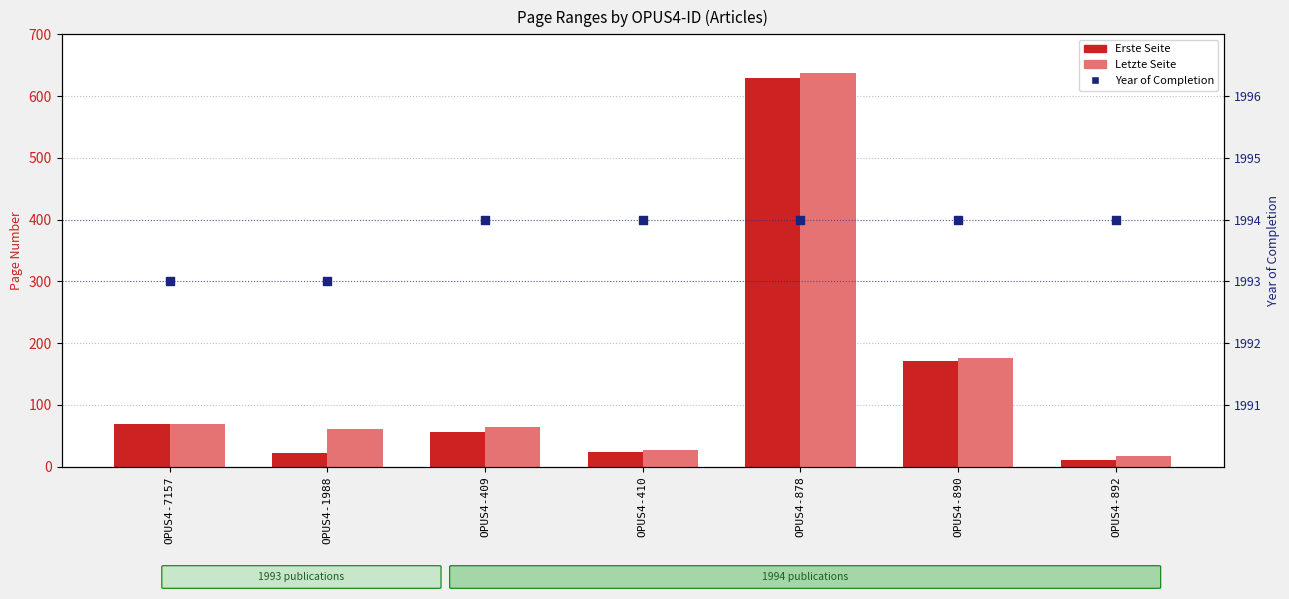

Which series contains the highest Y value?

Year of Completion